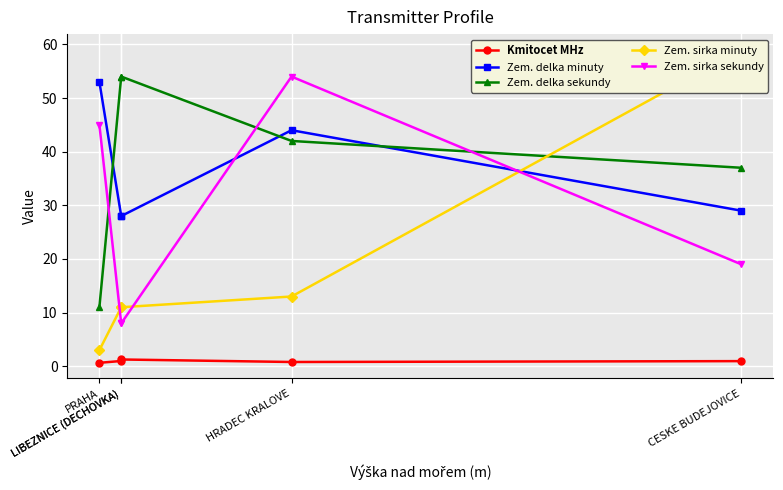

Reading left to right, extract all data points from this chart.

Kmitocet MHz: PRAHA=0.6	LIBEZNICE (DECHOVKA)=1.0	LIBEZNICE (DECHOVKA)=1.3	HRADEC KRALOVE=0.8	CESKE BUDEJOVICE=1.0
Zem. delka minuty: PRAHA=53.0	LIBEZNICE (DECHOVKA)=28.0	LIBEZNICE (DECHOVKA)=28.0	HRADEC KRALOVE=44.0	CESKE BUDEJOVICE=29.0
Zem. delka sekundy: PRAHA=11.0	LIBEZNICE (DECHOVKA)=54.0	LIBEZNICE (DECHOVKA)=54.0	HRADEC KRALOVE=42.0	CESKE BUDEJOVICE=37.0
Zem. sirka minuty: PRAHA=3.0	LIBEZNICE (DECHOVKA)=11.0	LIBEZNICE (DECHOVKA)=11.0	HRADEC KRALOVE=13.0	CESKE BUDEJOVICE=59.0
Zem. sirka sekundy: PRAHA=45.0	LIBEZNICE (DECHOVKA)=8.0	LIBEZNICE (DECHOVKA)=8.0	HRADEC KRALOVE=54.0	CESKE BUDEJOVICE=19.0